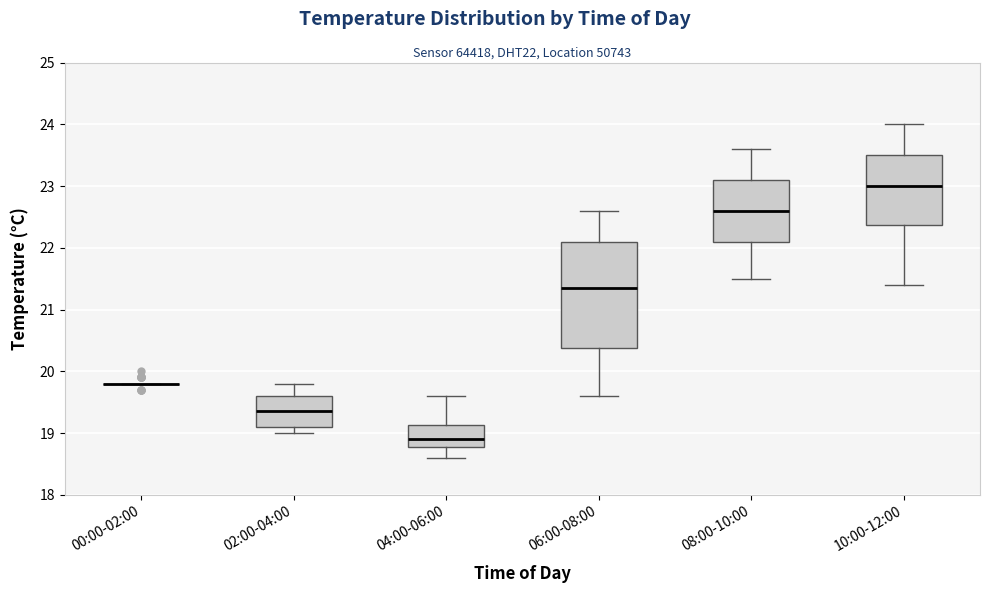

Which box is the tallest, from its lower edge to its upper edge?

06:00-08:00